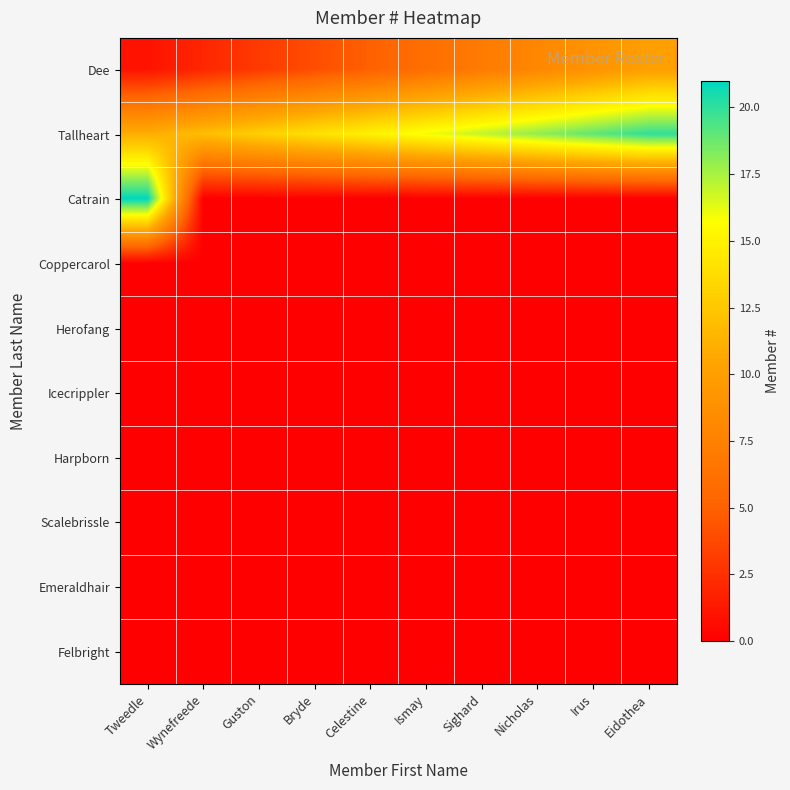

At Irus, list the series in order from largest to smallest.

Tallheart, Dee, Catrain, Coppercarol, Herofang, Icecrippler, Harpborn, Scalebrissle, Emeraldhair, Felbright